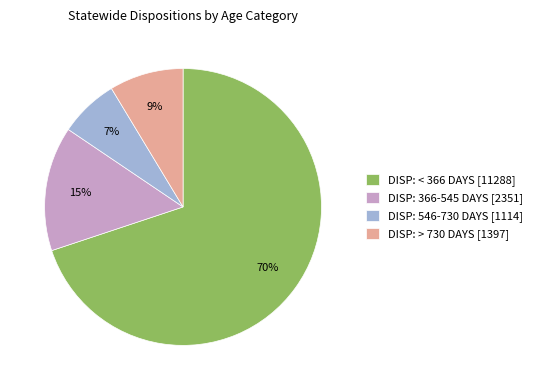

Which category has the smallest portion of the pie?

DISP: 546-730 DAYS